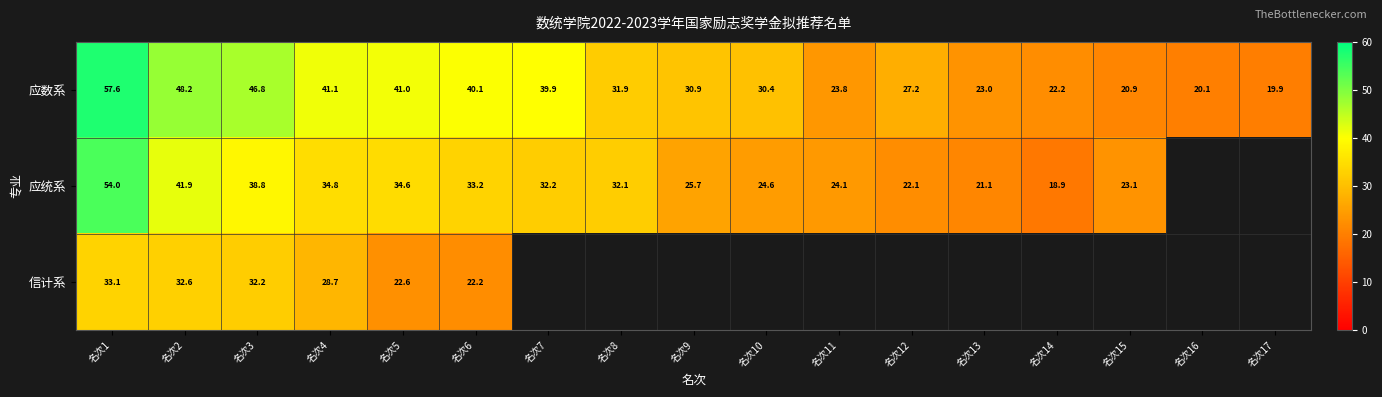

What is the difference between the 应数系 values at 名次7 and 名次14?

17.7